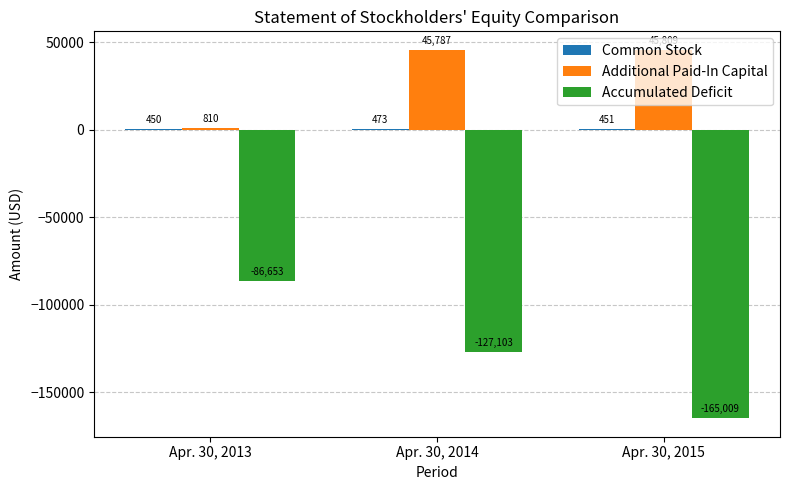

True or false: Accumulated Deficit has a value of -41320 at Apr. 30, 2014.

False